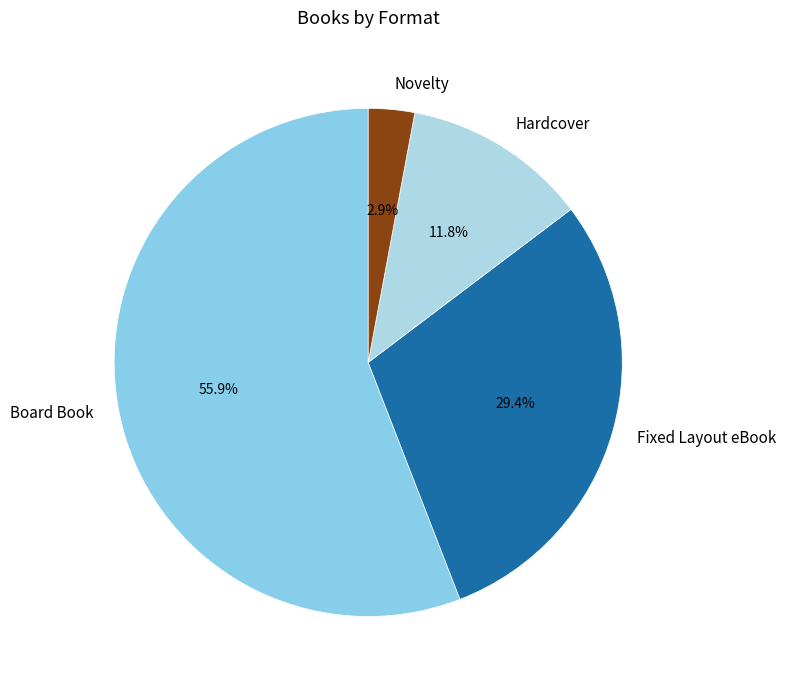

What percentage is NOT represented by Hardcover?

88.2%